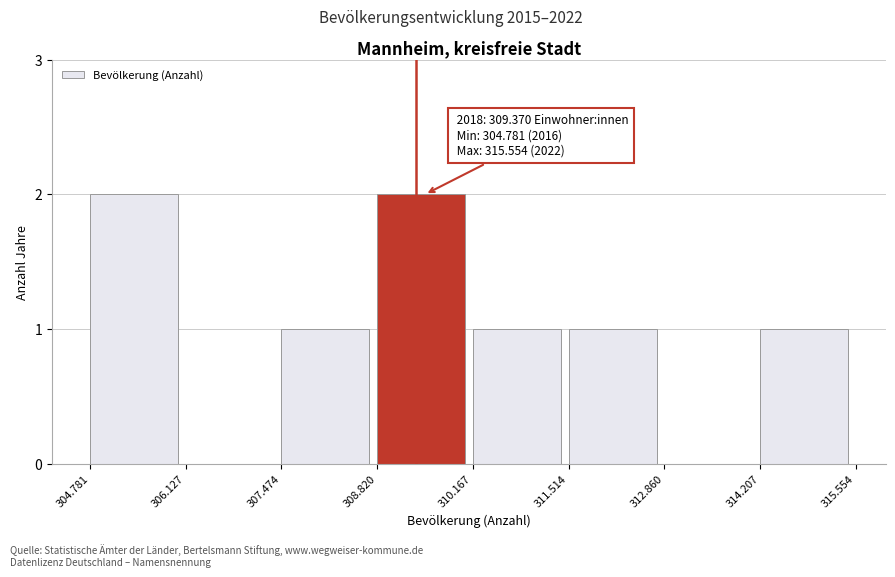

Reading left to right, extract all data points from this chart.

304.781=2	306.127=0	307.474=1	308.820=2	310.167=1	311.514=1	312.860=0	314.207=1